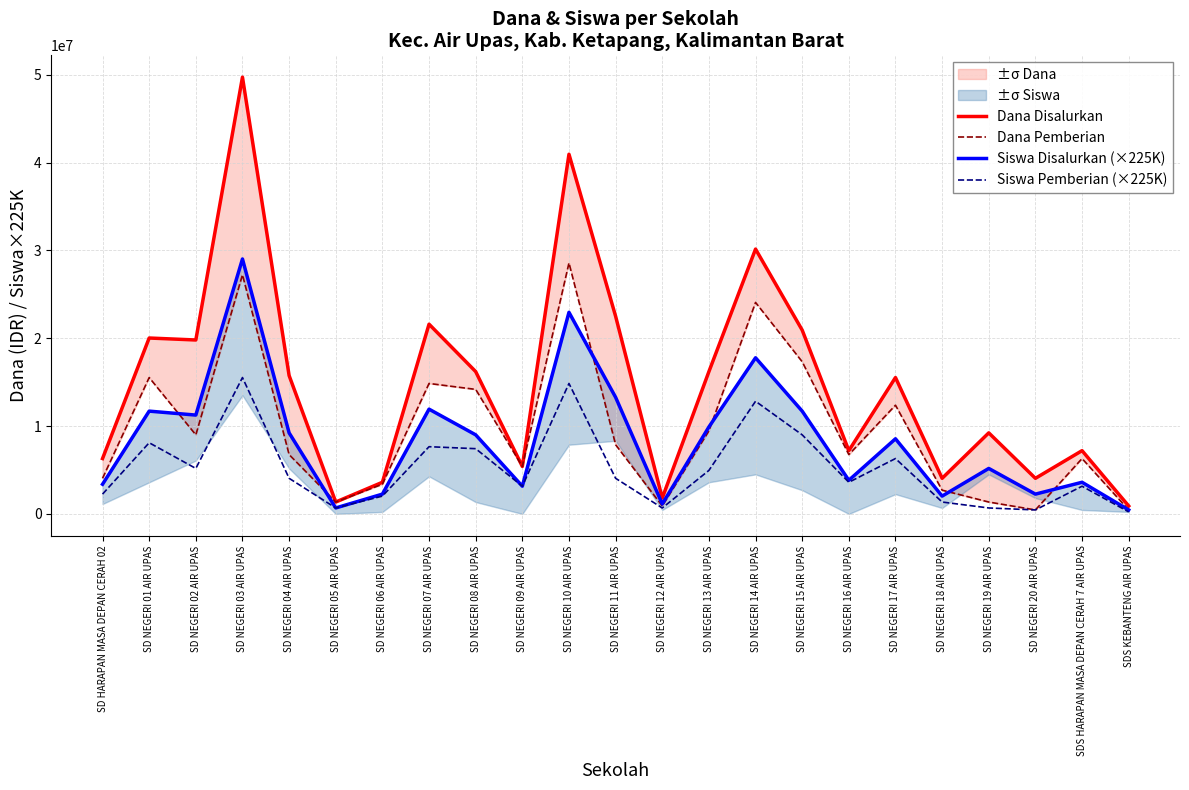

What is the sum of all Siswa Disalurkan (×225K) values?

194175000